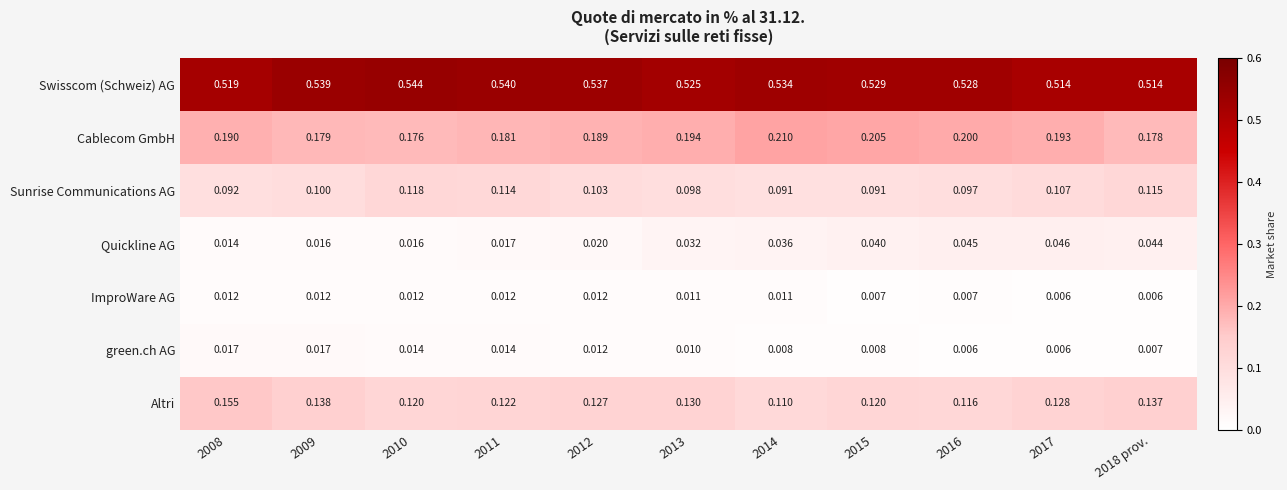

Which series changed the most between 2008 and 2017?

Quickline AG